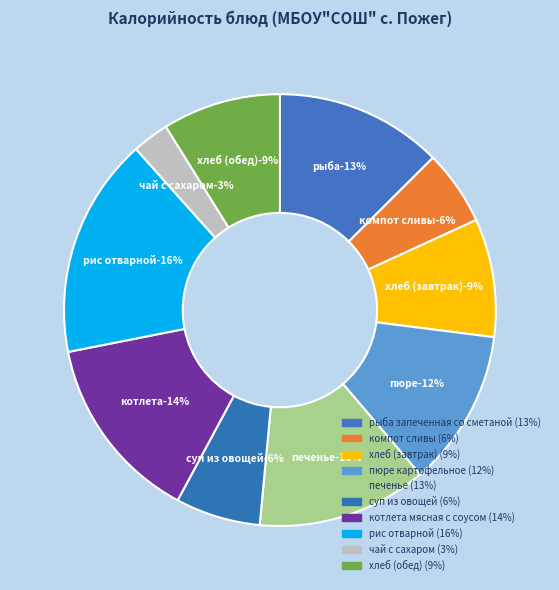

True or false: котлета мясная с соусом accounts for 14% of the total.

True